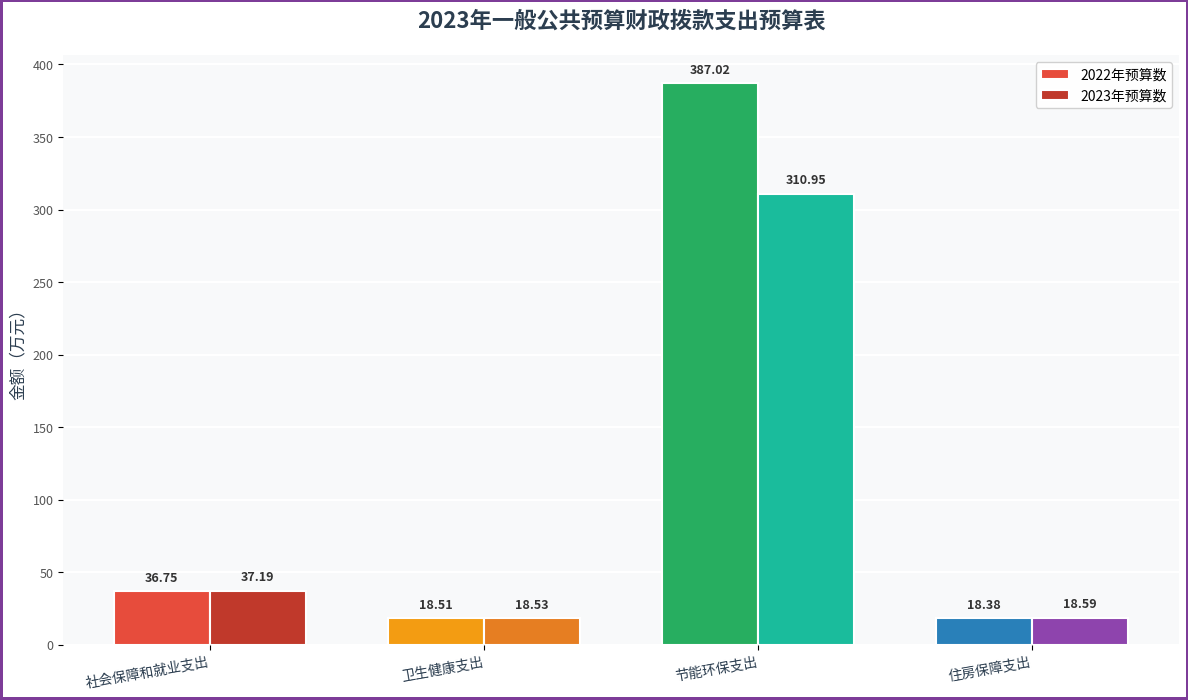

What is the label of the 1st bar from the right?

住房保障支出